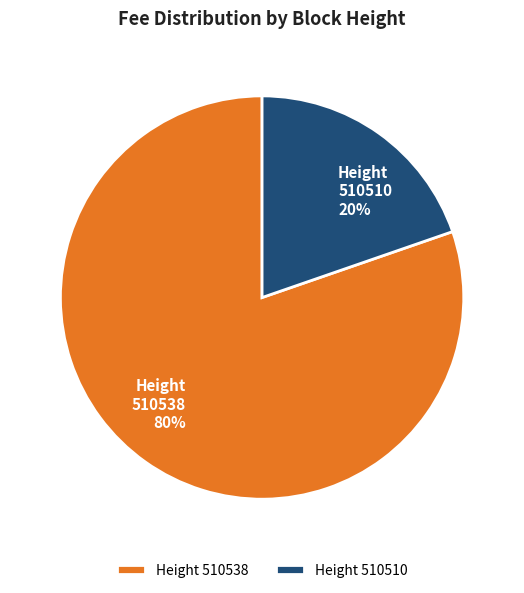

Do 510538 and 510510 together represent more than half of the pie?

Yes